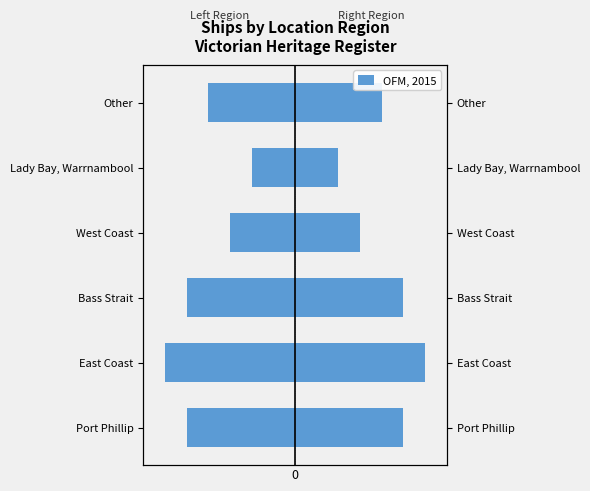

What is the difference between the highest and lowest values at 3?

6